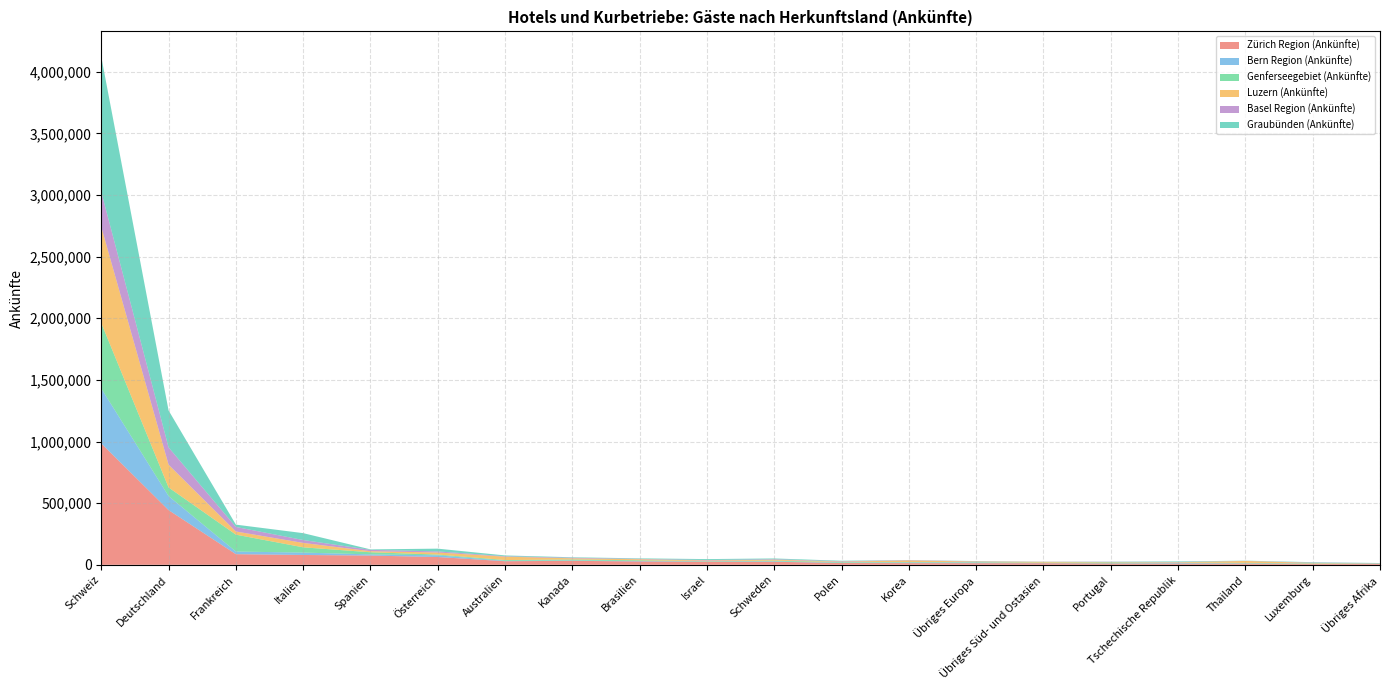

Reading right to left, list all the values displayed in this chart.

Zürich Region (Ankünfte): 7201	7519	9963	9854	10675	12850	13237	13722	14744	24610	25068	27111	32388	29075	63226	74966	79791	86301	443765	984432
Bern Region (Ankünfte): 842	1104	2151	3952	1726	1501	5143	4842	2478	3201	1697	3417	3049	3407	13604	9519	19332	21308	113807	445702
Genferseegebiet (Ankünfte): 3393	2989	3819	3184	7259	3134	3337	3496	4516	6123	2726	6140	7578	6183	6242	17303	42686	137138	69880	530815
Luzern (Ankünfte): 915	3863	15419	3680	2673	6667	4810	13326	4019	7518	5094	8566	9606	27308	16814	8685	35732	25576	184758	780261
Basel Region (Ankünfte): 1490	2180	788	2138	2343	1284	1737	2708	3310	4127	4192	3032	4782	3865	8858	10801	23542	36785	140528	284092
Graubünden (Ankünfte): 612	3649	1571	4678	1221	770	2186	765	3904	6011	7516	4104	3760	6104	22302	3896	55785	18823	299547	1095664